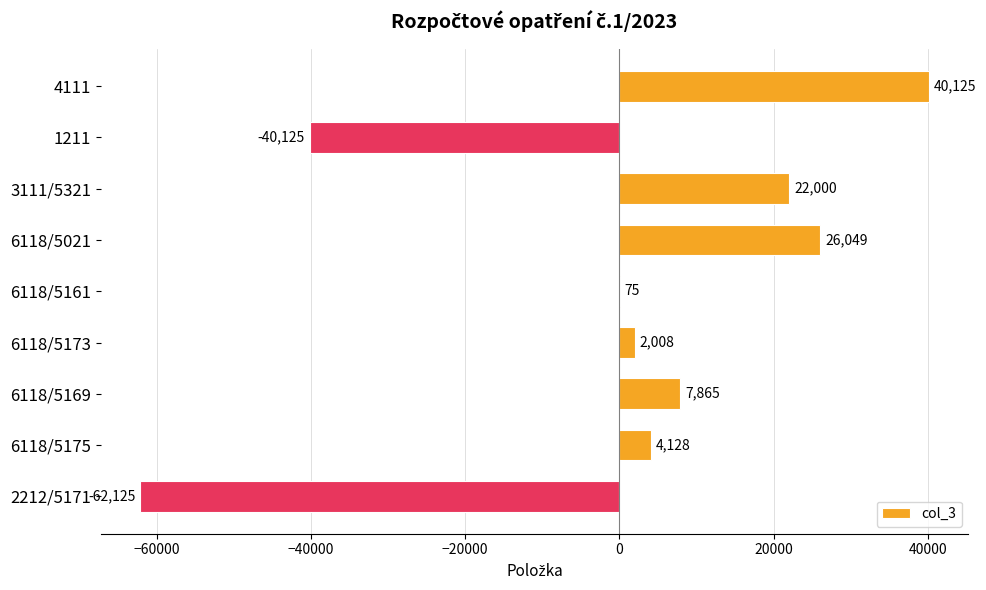

How many data points does each series have?

9